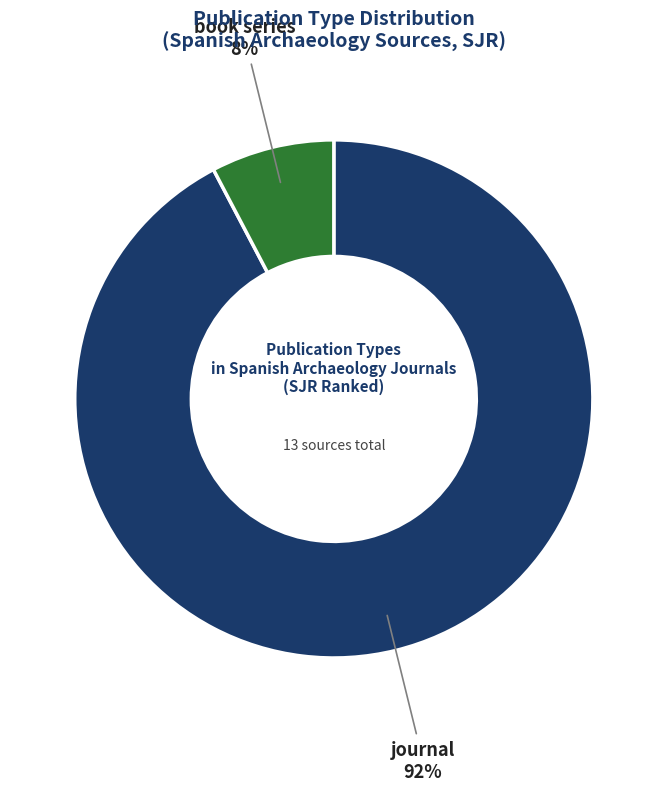

Between journal and book series, which is larger?

journal